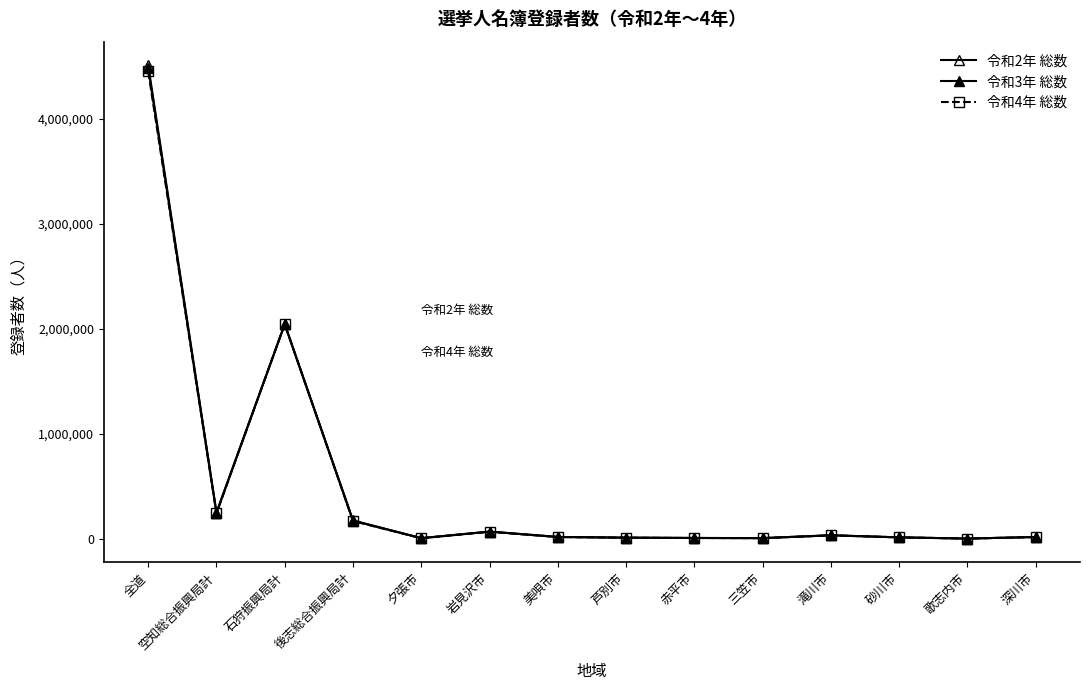

How many series are shown in this chart?

3